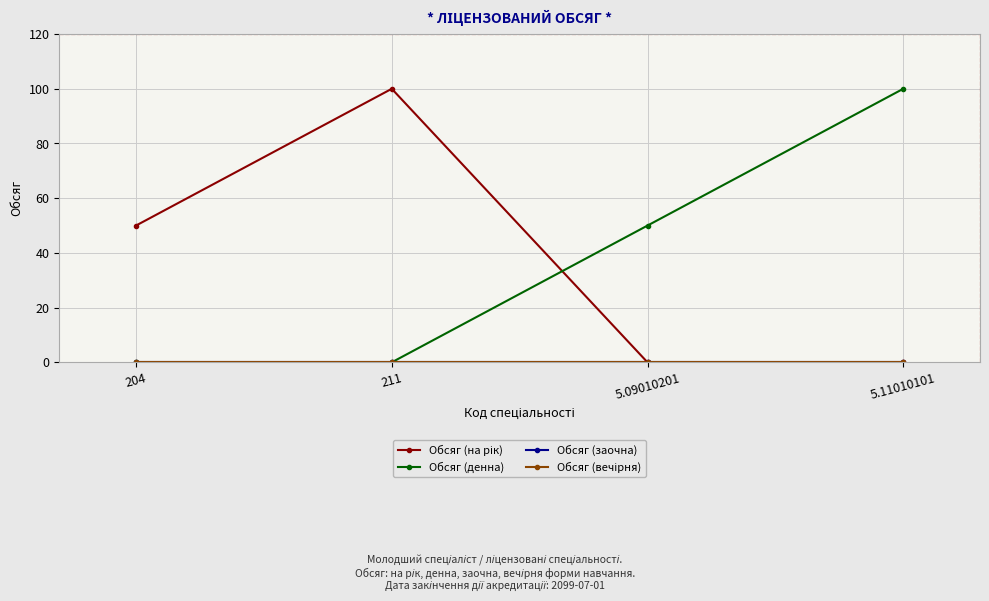

How many Обсяг (денна) values are between 0 and 100?

4